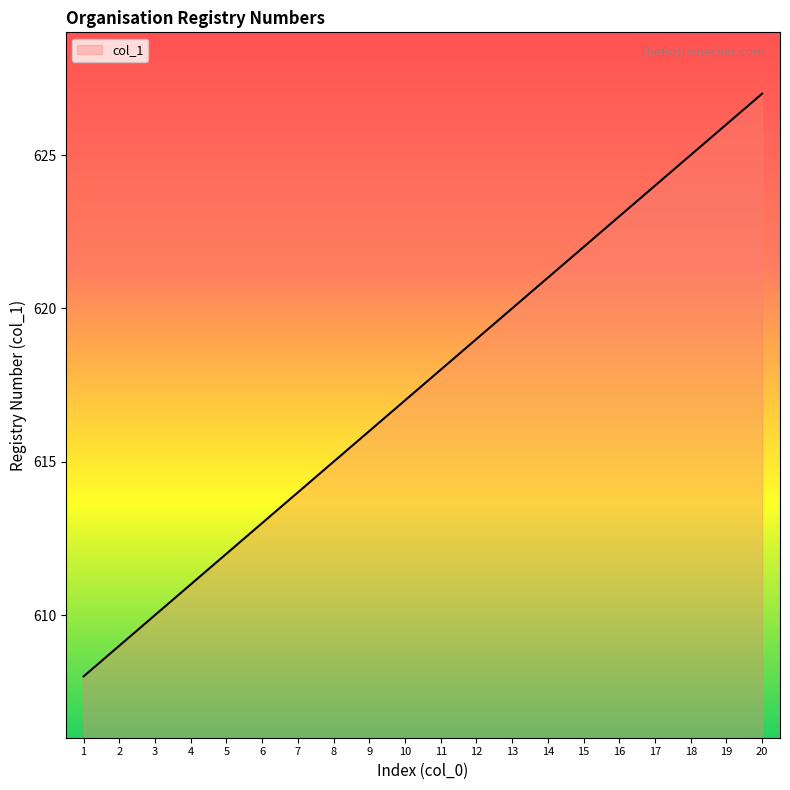

What value does the data have at 18, to the nearest 5?

625